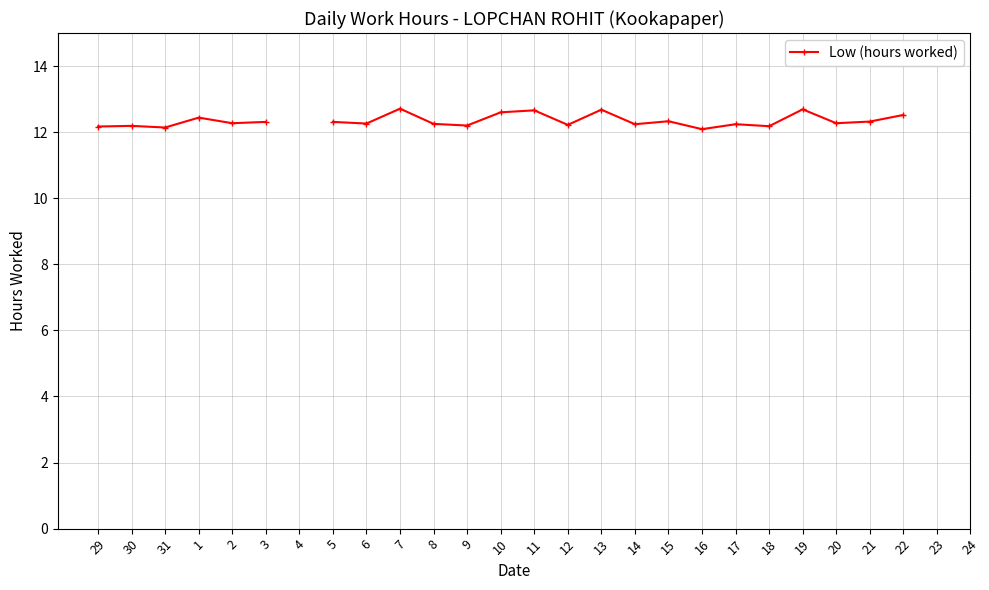

Which label corresponds to the smallest value in the chart?

16